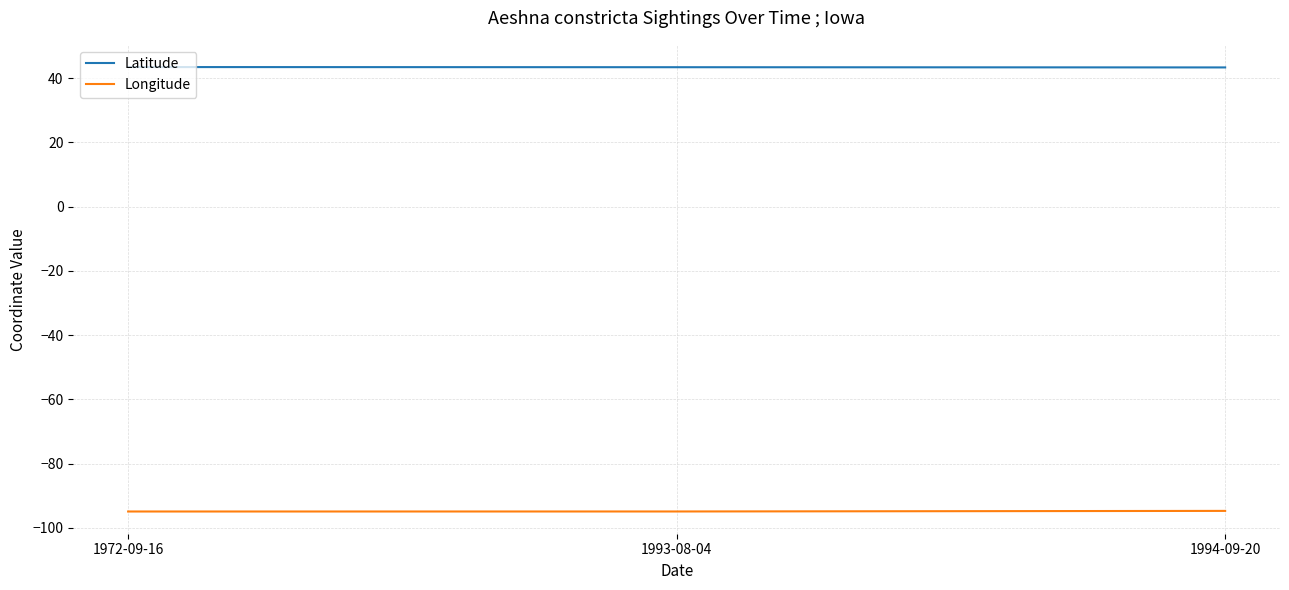

What is the difference between the highest and lowest values at 1993-08-04?

138.3